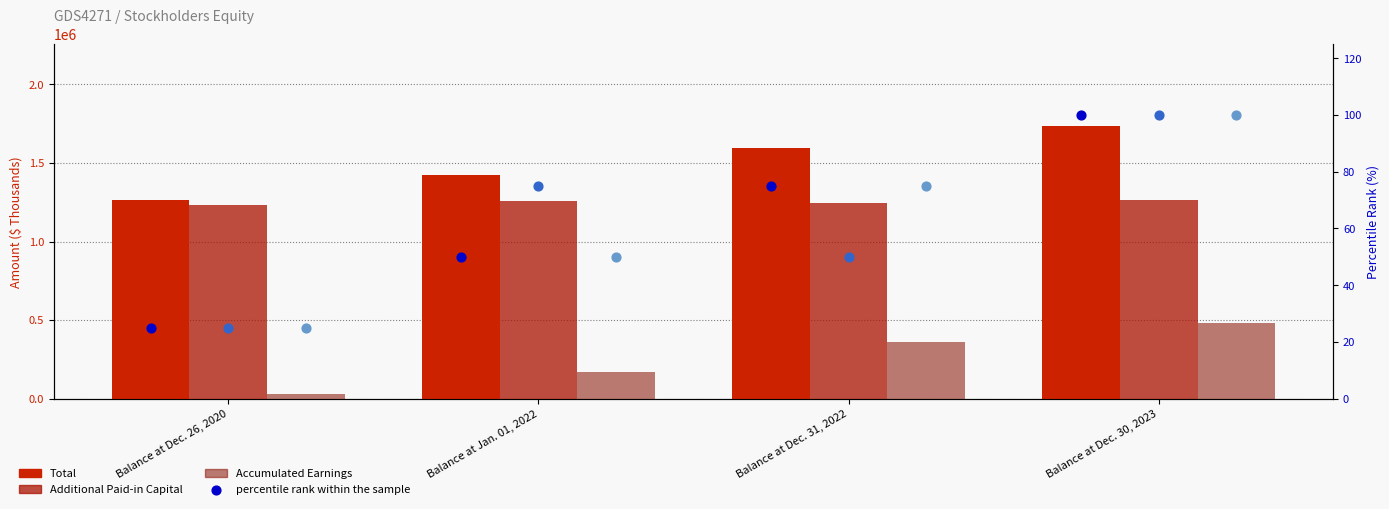

Which series has the largest total across all categories?

Total